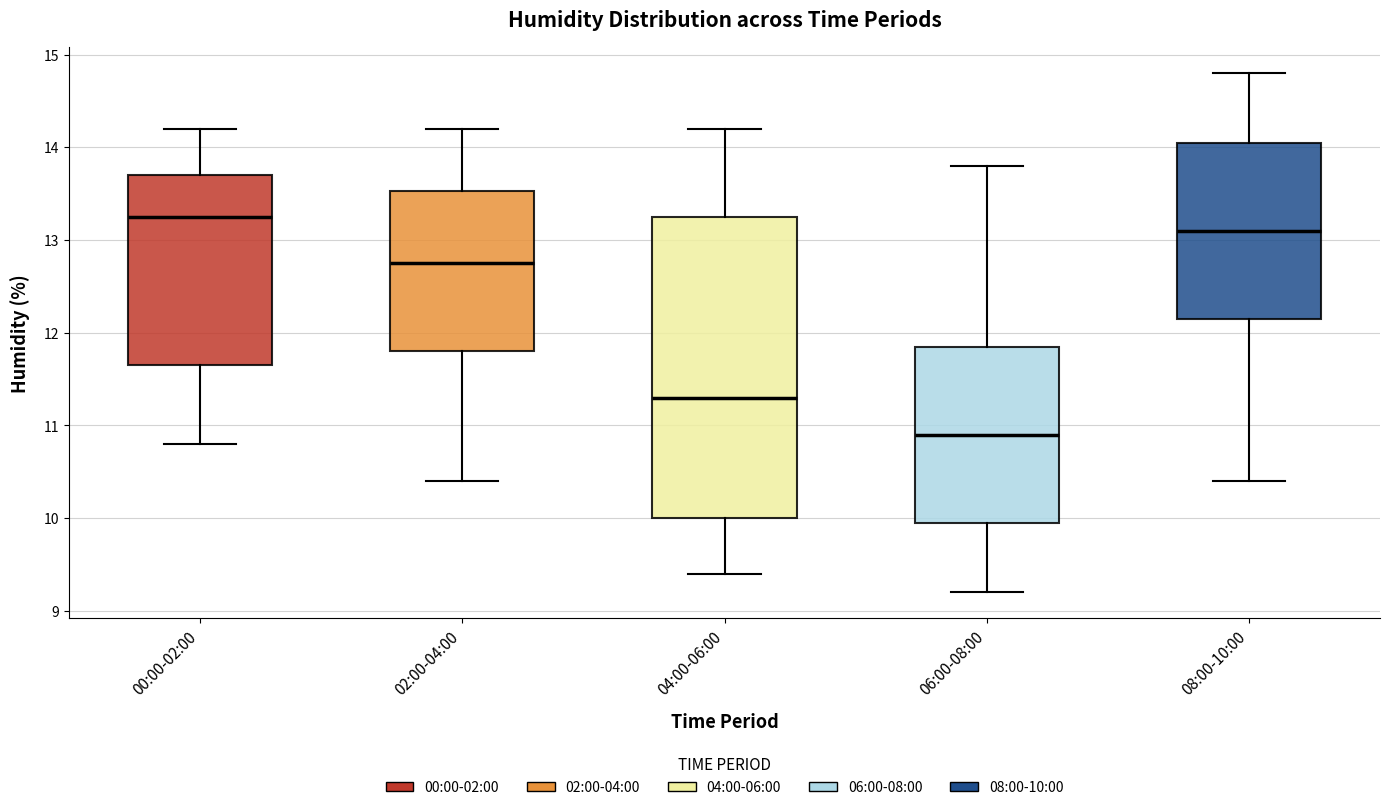

Reading left to right, read every box against the y-axis: the position of its median line, the range the box covers, and the ends of its whiskers. The values are not printed on the chart, so give them approximately, as read against the axis.

00:00-02:00: median 13.3, box 11.7 to 13.7, whiskers 10.8 to 14.2
02:00-04:00: median 12.8, box 11.8 to 13.5, whiskers 10.4 to 14.2
04:00-06:00: median 11.3, box 10.0 to 13.3, whiskers 9.4 to 14.2
06:00-08:00: median 10.9, box 10.0 to 11.9, whiskers 9.2 to 13.8
08:00-10:00: median 13.1, box 12.2 to 14.1, whiskers 10.4 to 14.8